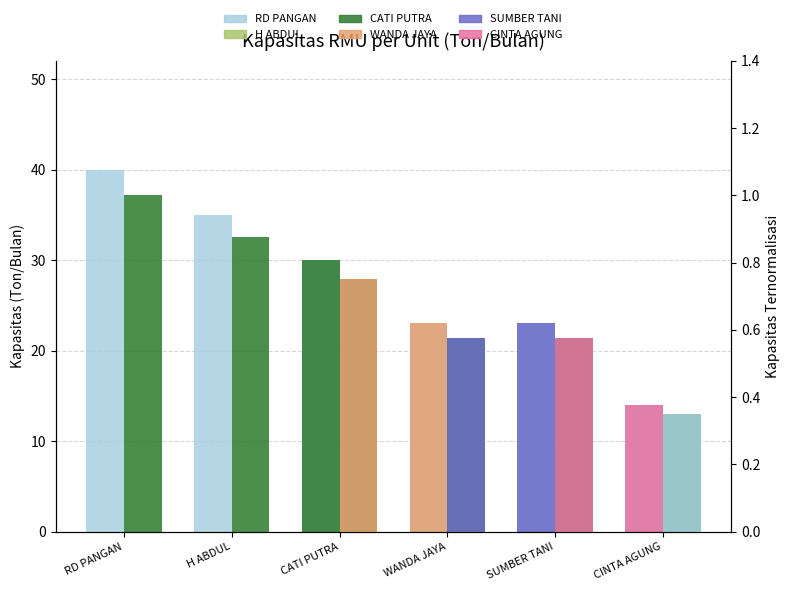

At which label does RD PANGAN reach its minimum?

CINTA AGUNG